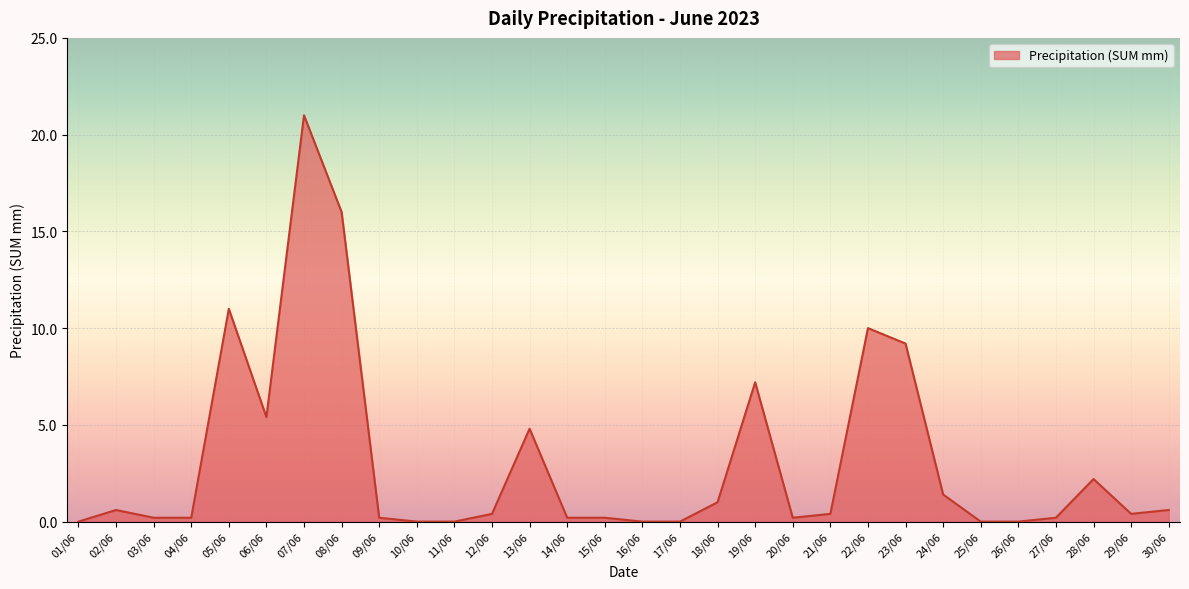

Reading left to right, list all the values displayed in this chart.

0.0	0.6	0.2	0.2	11.0	5.4	21.0	16.0	0.2	0.0	0.0	0.4	4.8	0.2	0.2	0.0	0.0	1.0	7.2	0.2	0.4	10.0	9.2	1.4	0.0	0.0	0.2	2.2	0.4	0.6